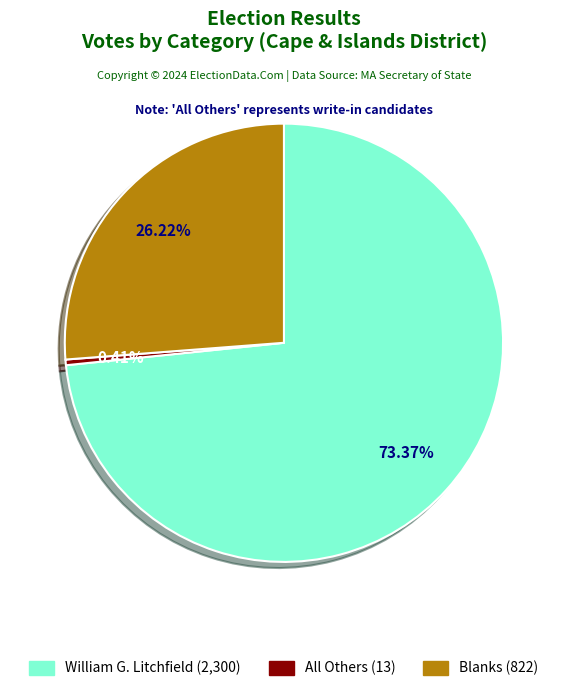

Does any single category account for the majority?

Yes